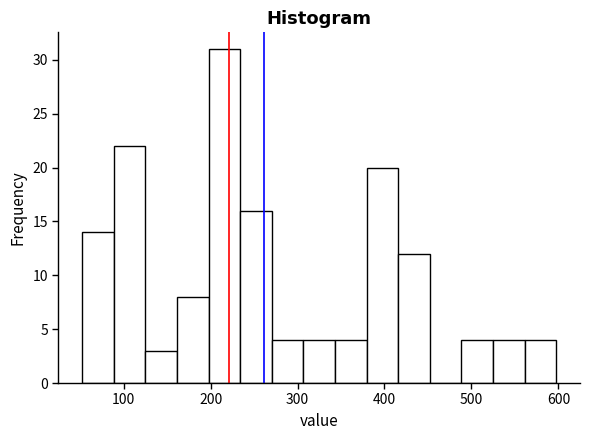

Around what value on the x-axis is the tallest bar? Give the approximate position of its centre, as read against the axis.

220